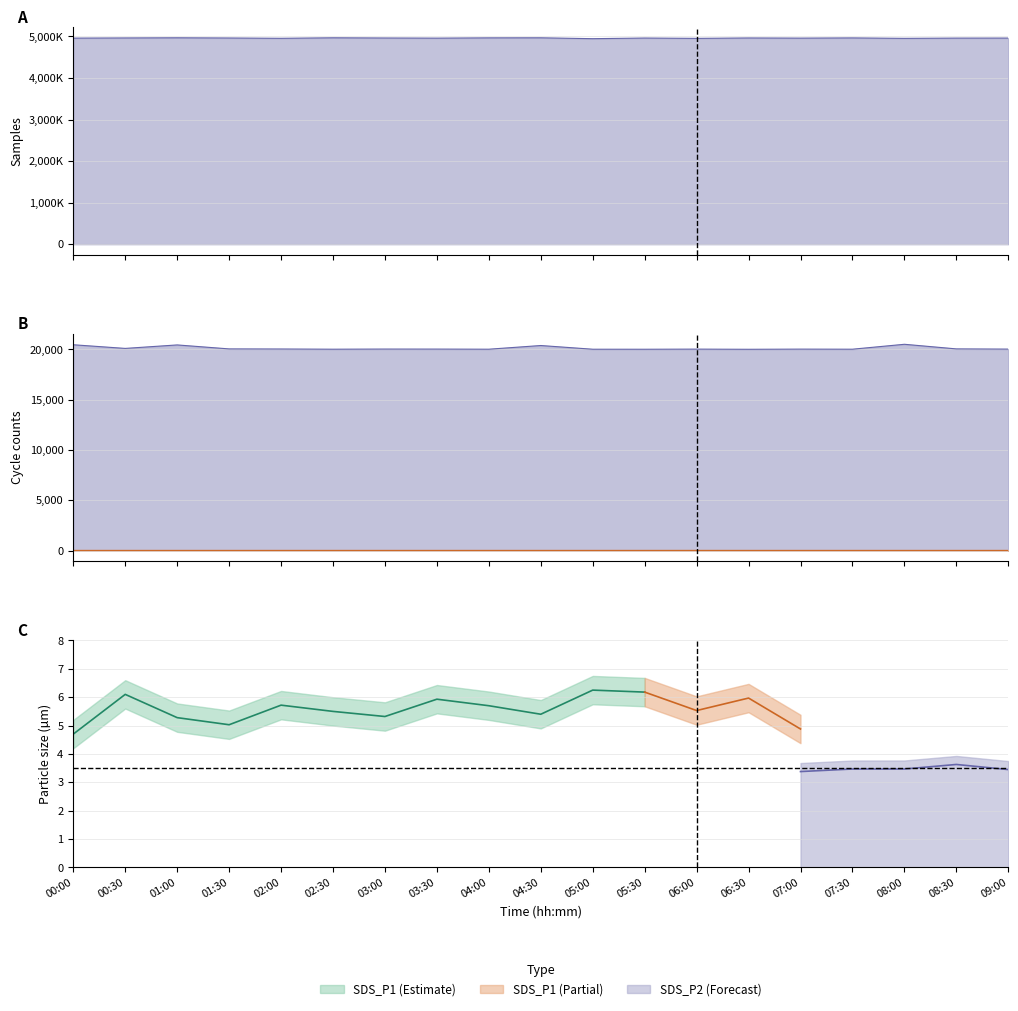

True or false: Samples and Max_cycle intersect in this chart.

False